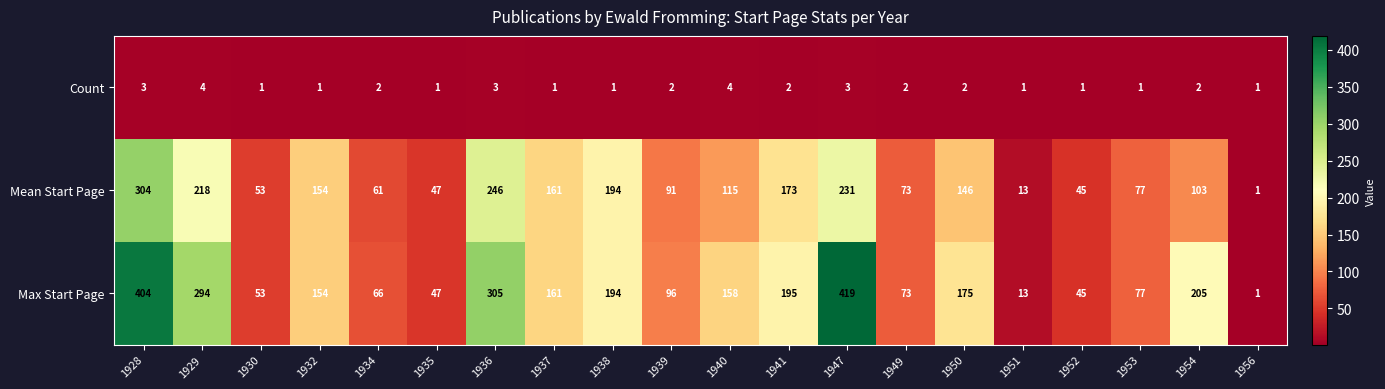

True or false: Mean Start Page has a value of 255 at 1937.

False